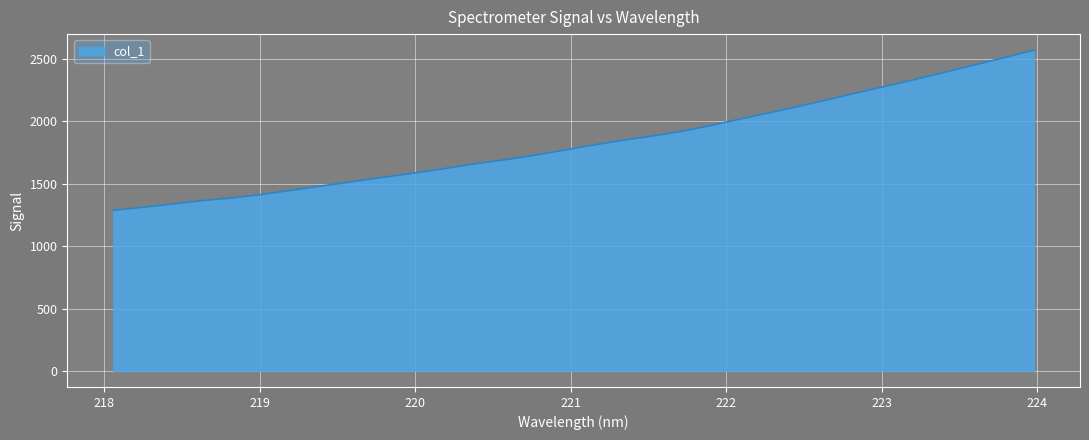

What is the difference between the maximum and minimum values?

1283.5